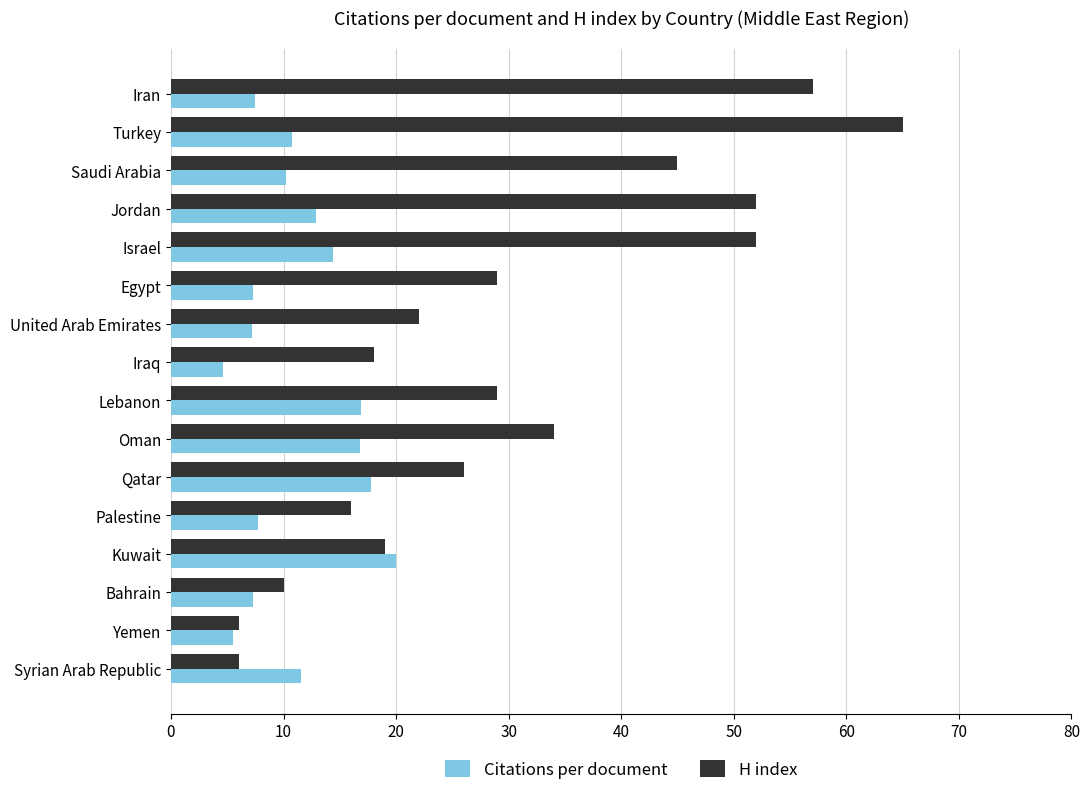

What is the lowest value of the H index series?

6.0